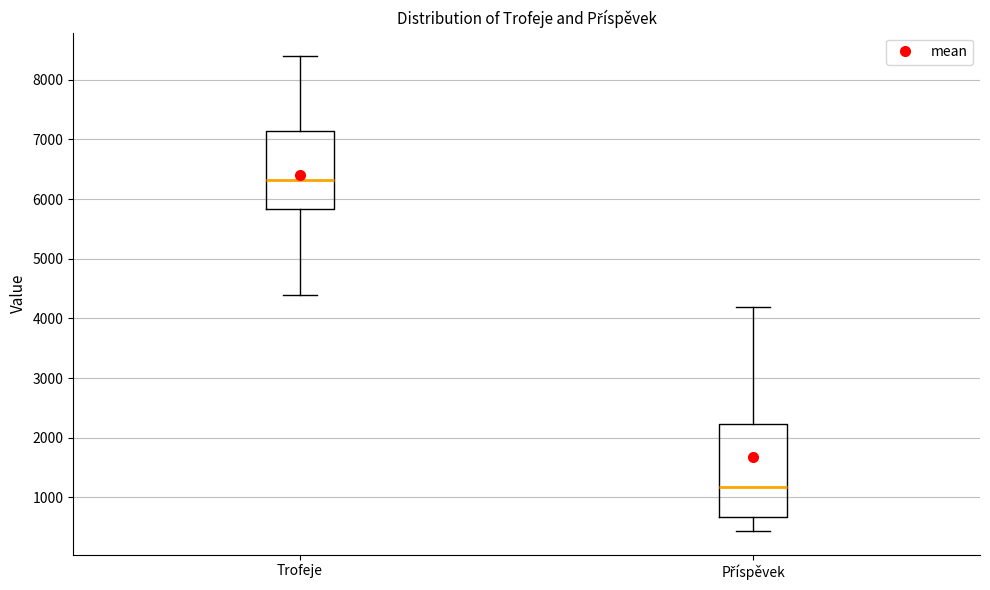

Which box has the highest median line?

Trofeje